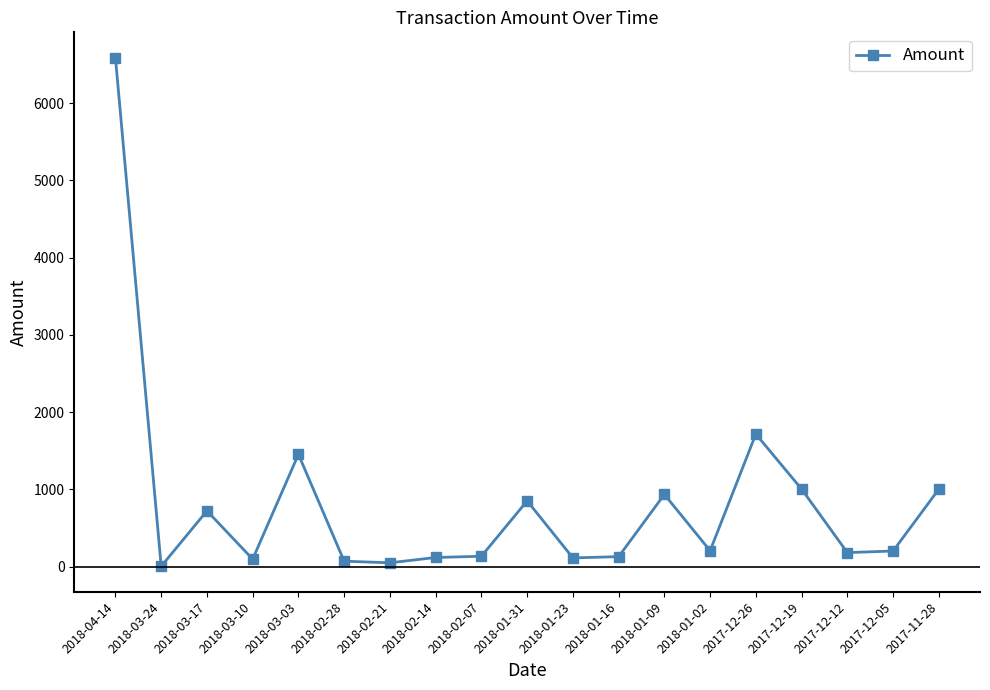

True or false: the data has more than 1 interior local peaks.

True